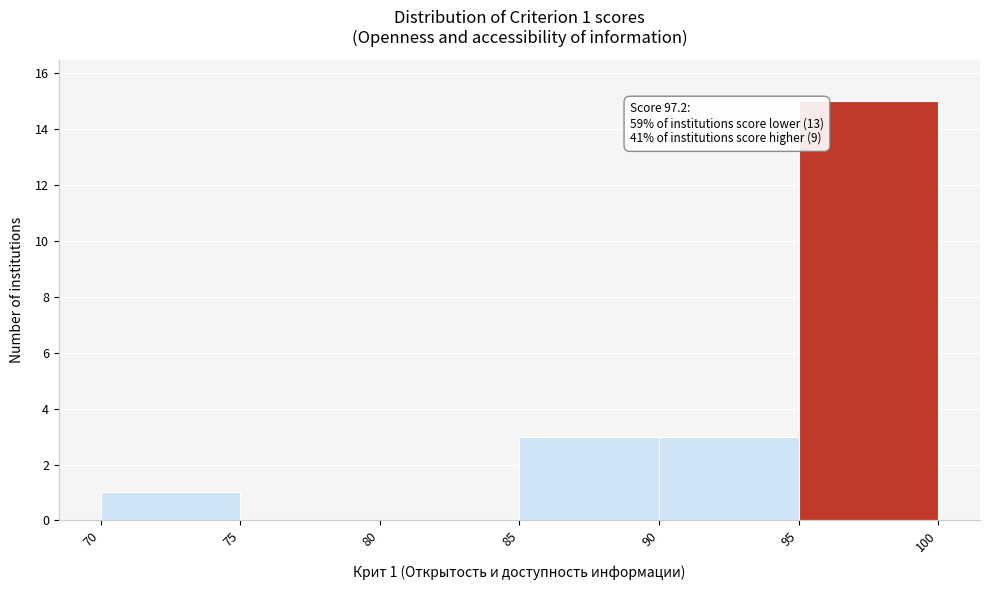

Over which range of the x-axis is the bar tallest?

95 to 100